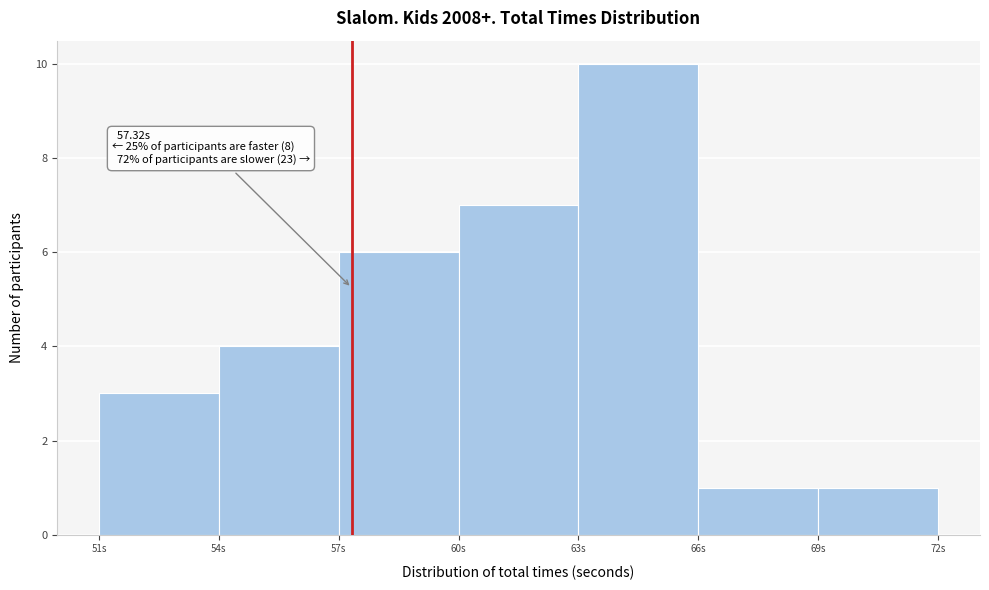

Which range on the x-axis has the tallest bar?

63 to 66